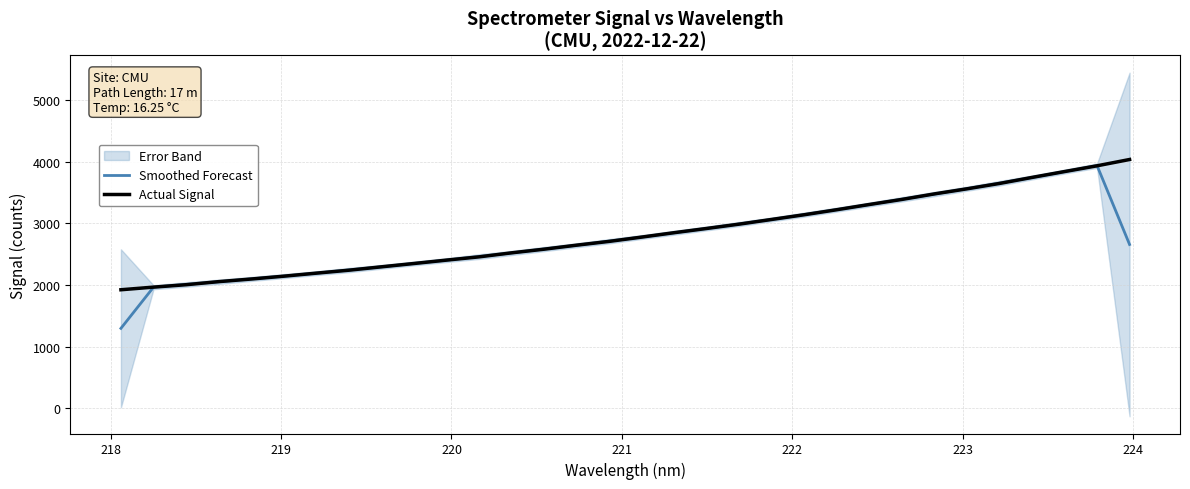

How many lines are shown in the chart?

2